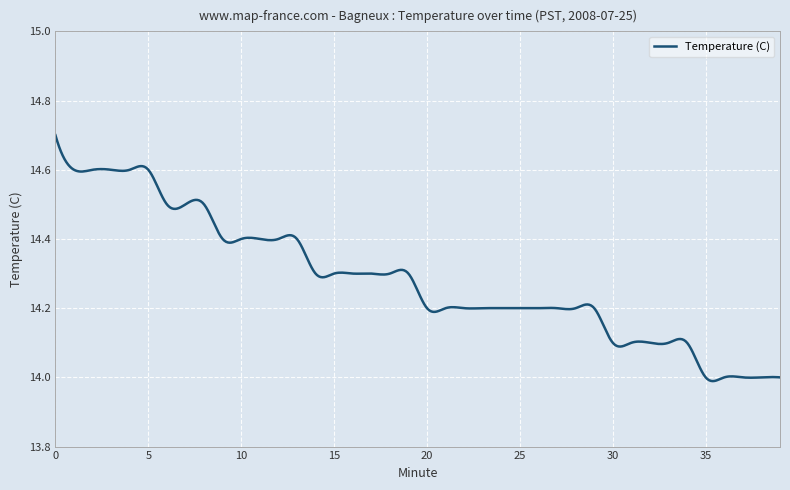

What is the difference between the maximum and minimum values?

0.7